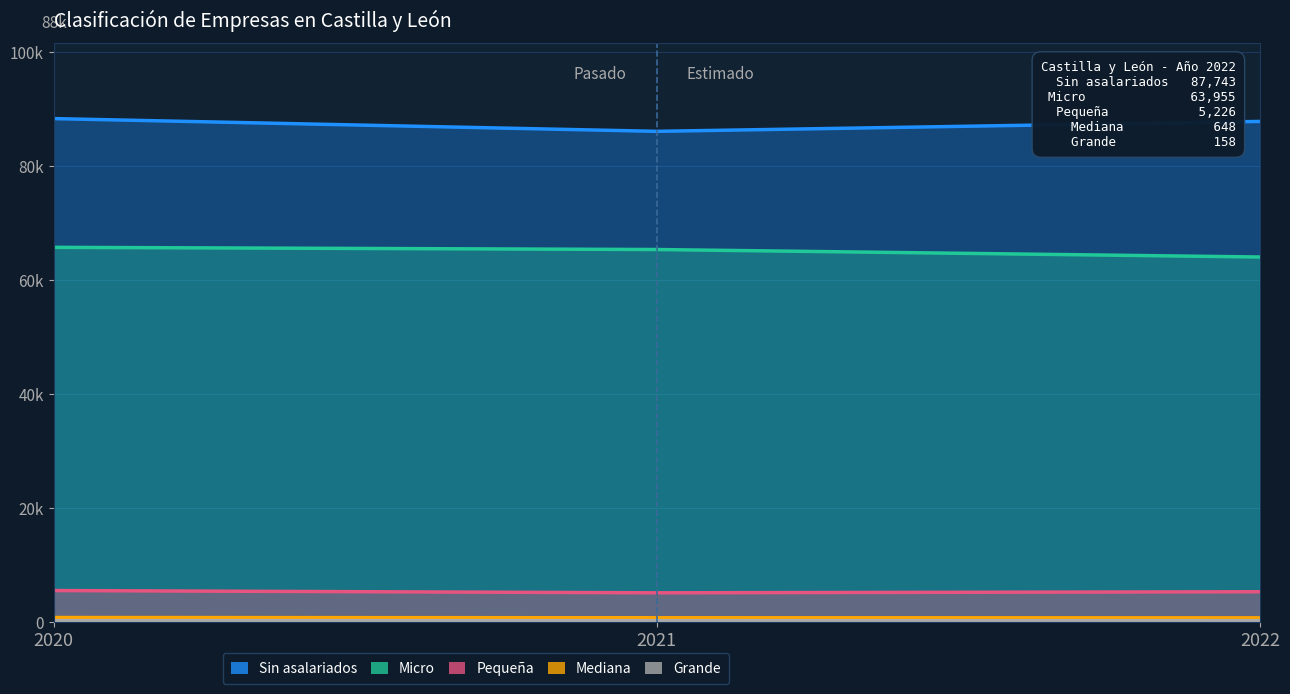

Which series changed the most between 2021 and 2022?

Sin asalariados